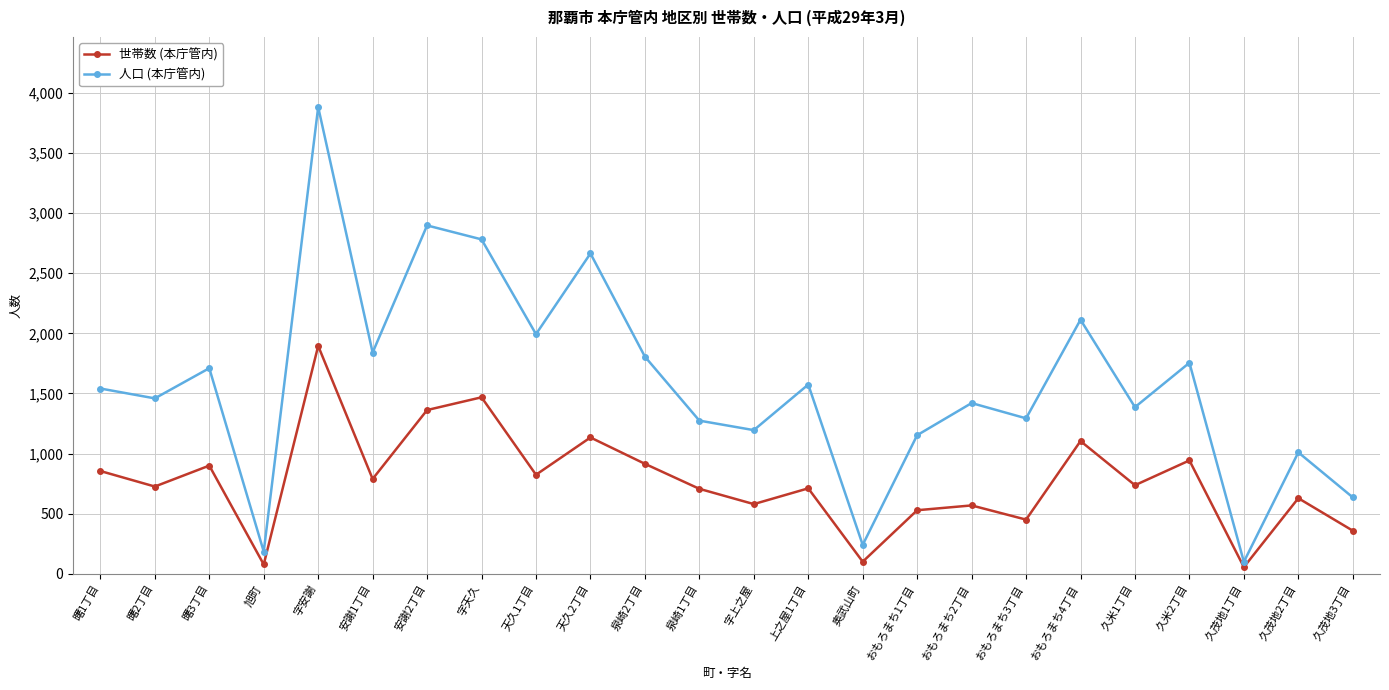

What is the maximum value for 世帯数 (本庁管内)?

1895